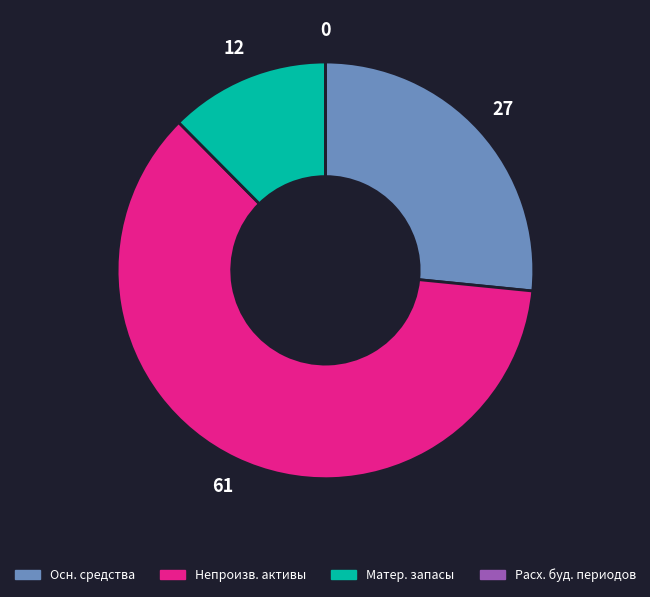

To the nearest percent, what is the difference between the largest and smallest slice percentages?

61%